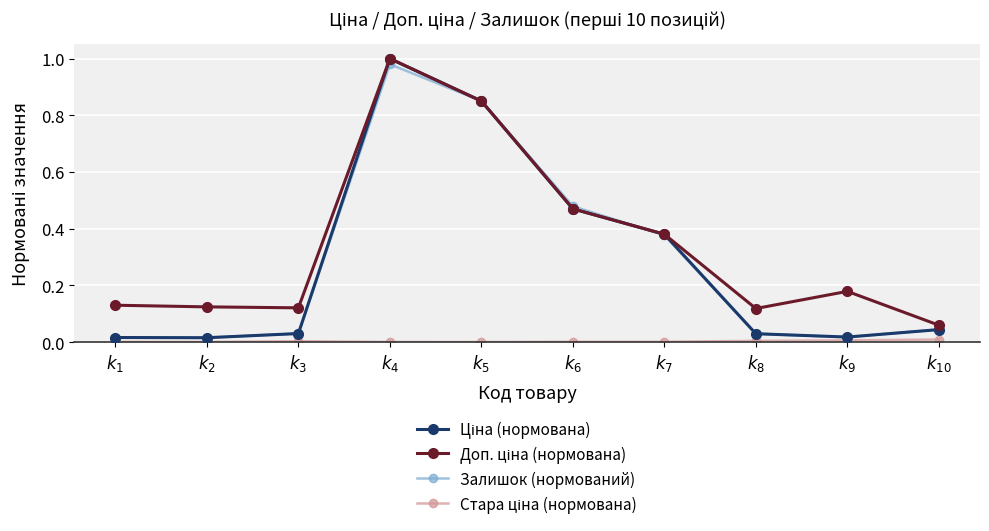

What is the total value across all series at $k_{7}$?

1.1